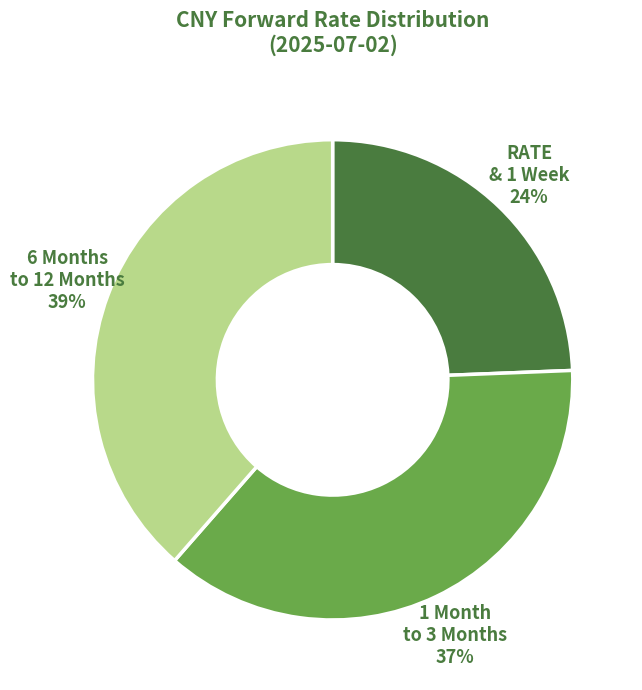

Count the number of slices in the pie.

3